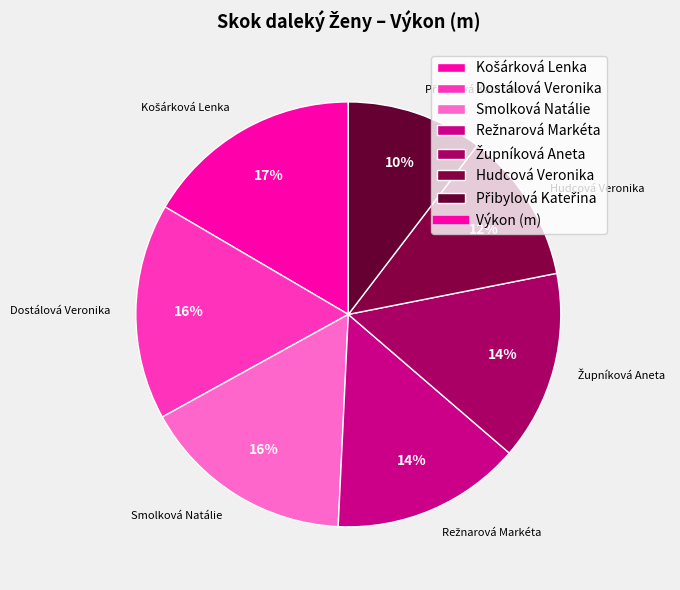

Is it true that Dostálová Veronika is 16% of the pie?

True